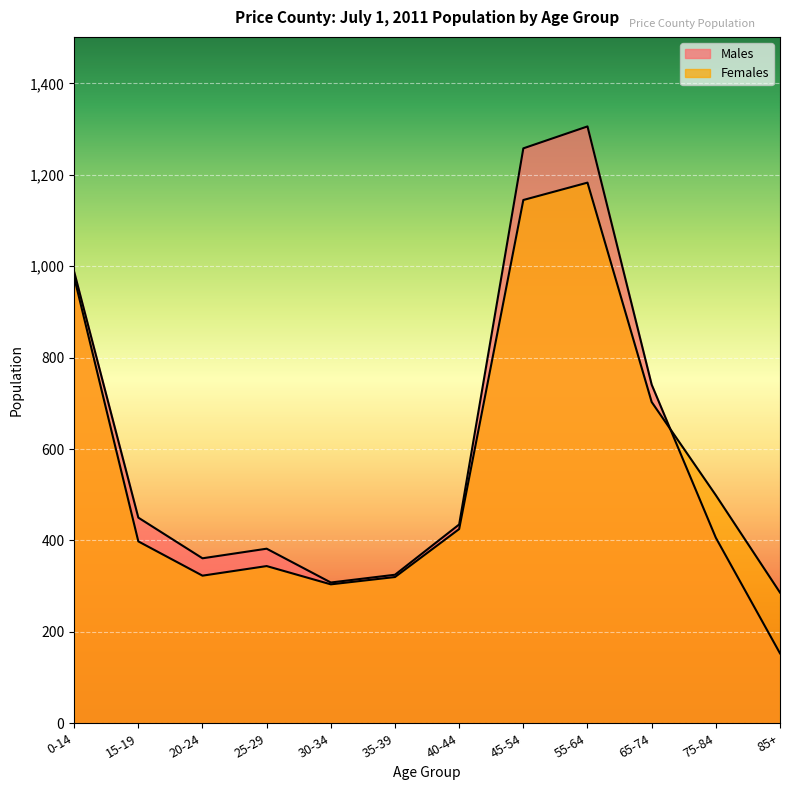

What is the difference between the second highest and minimum values in the Males series?

1105